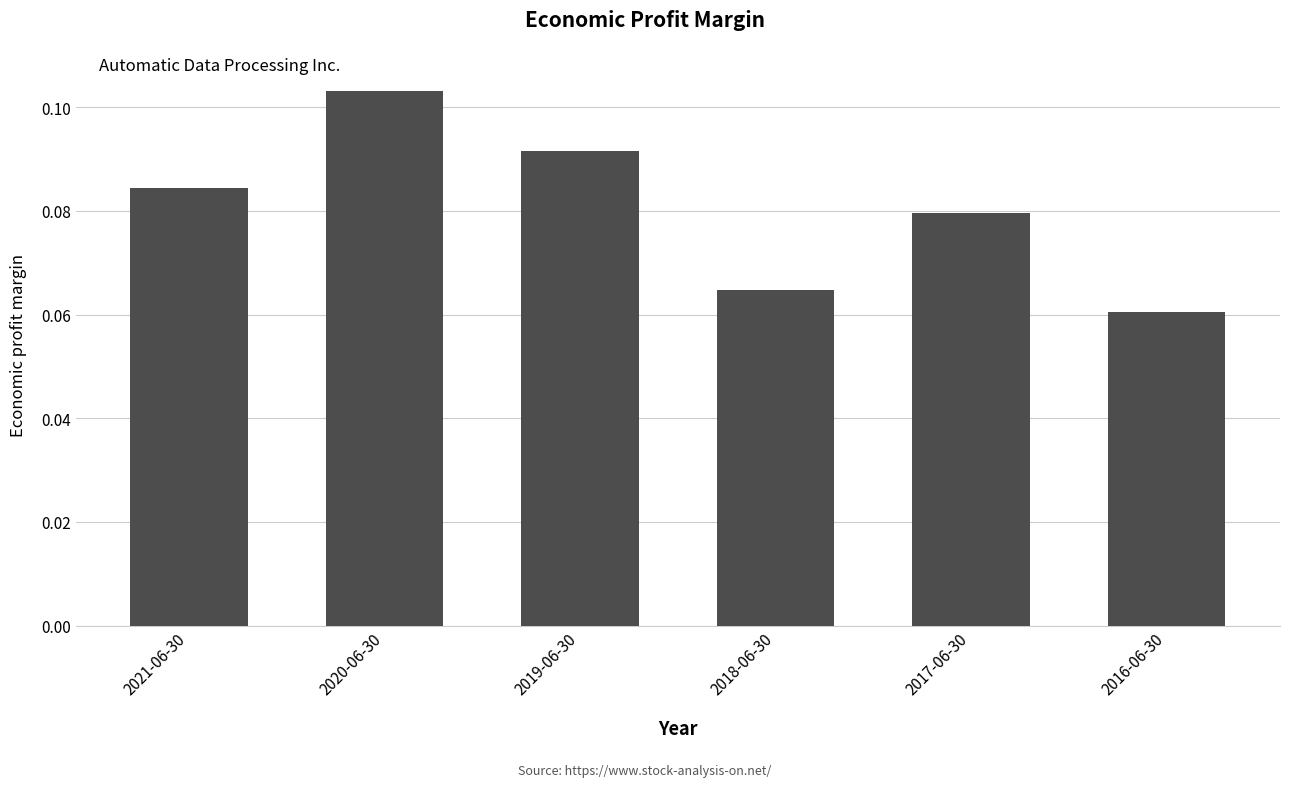

At which label is the value closest to 0?

2016-06-30